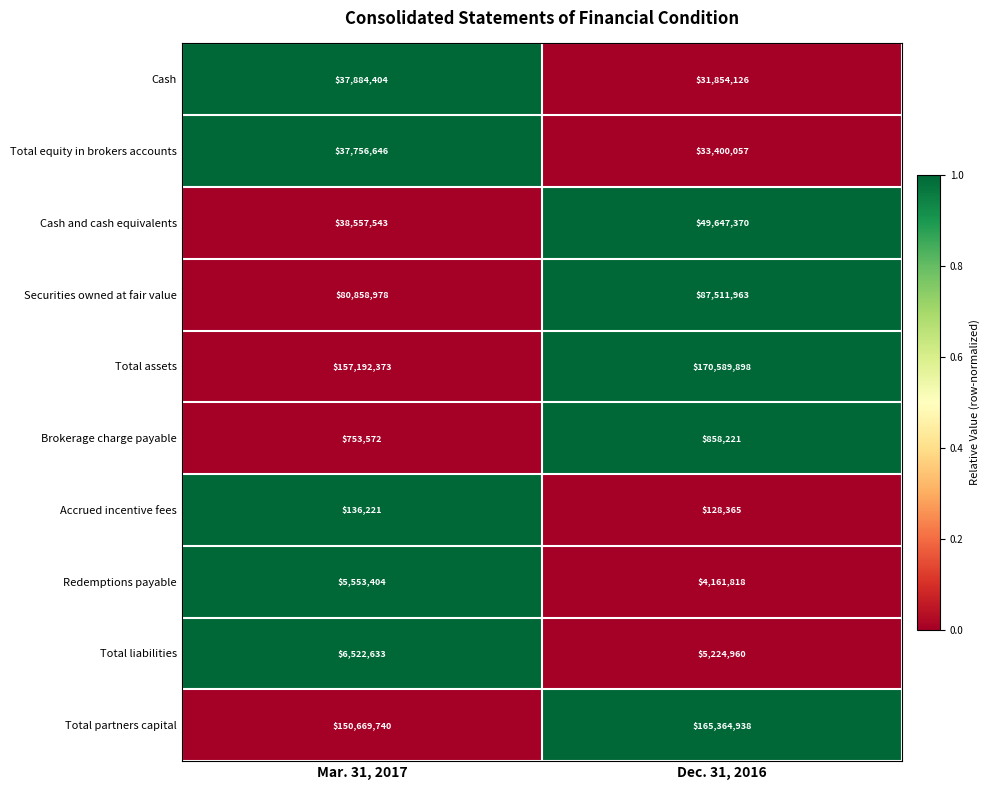

What is the spread (max minus min) of values at Dec. 31, 2016?

170461533